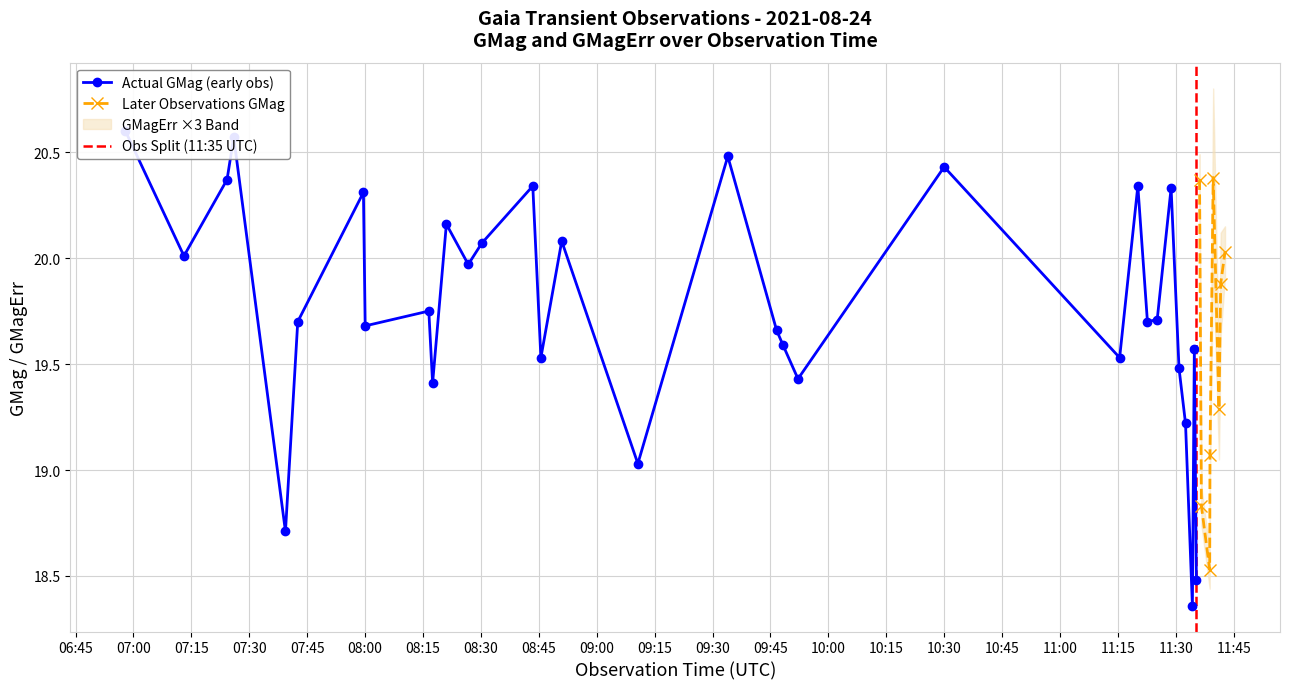

Where is GMagErr nearest to the value 0?

9